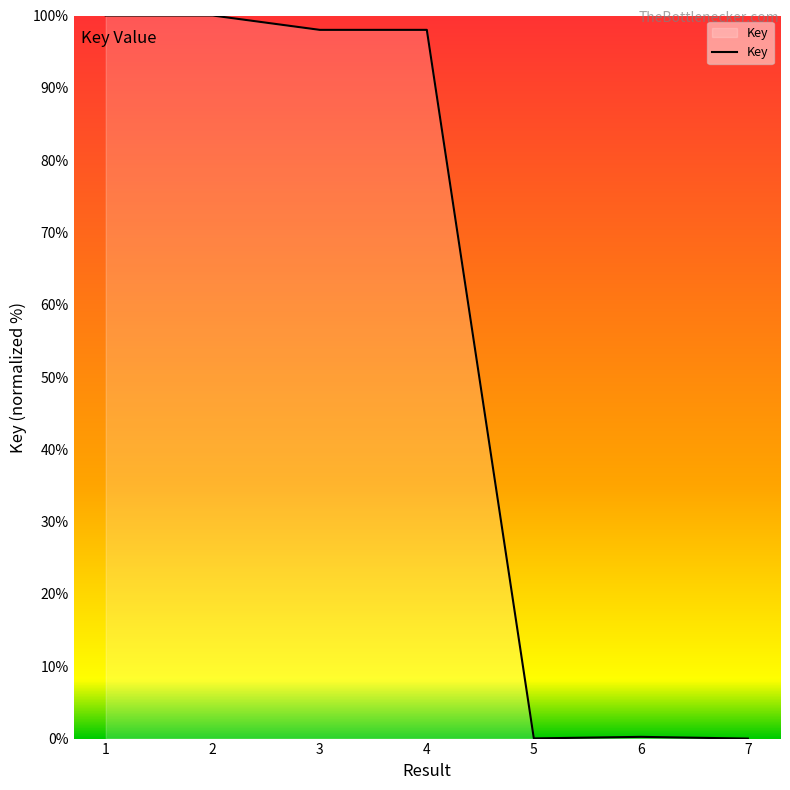

What is the maximum value shown in the chart?

100.0